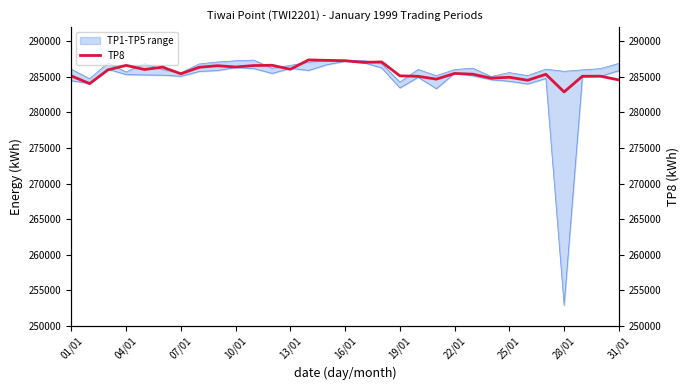

At which category does the chart reach its minimum across all series?

28/01